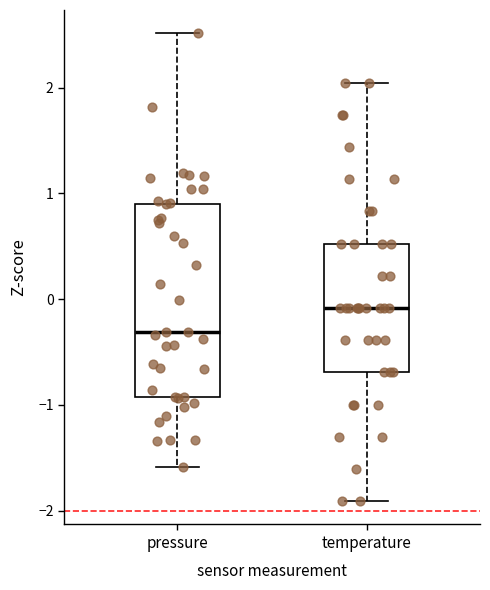

Where is the lower edge of the box for pressure on the y-axis? The values are not printed on the chart, so give them approximately, as read against the axis.

-0.9